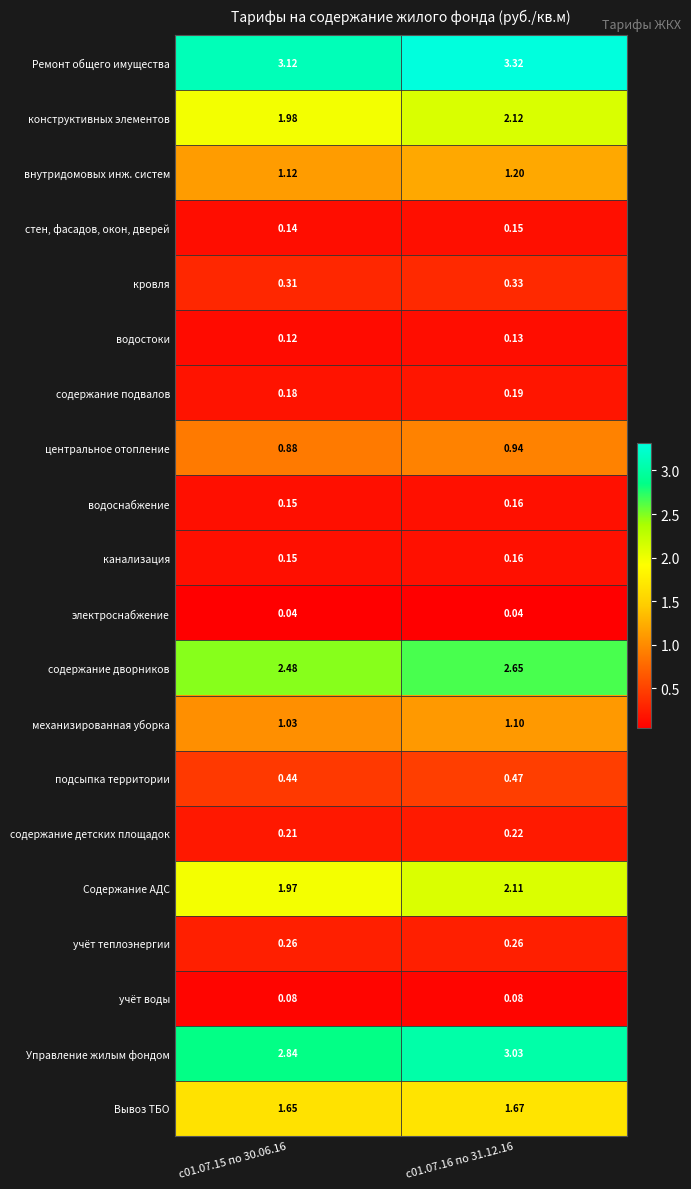

Which category has the highest value across all series?

с01.07.16 по 31.12.16